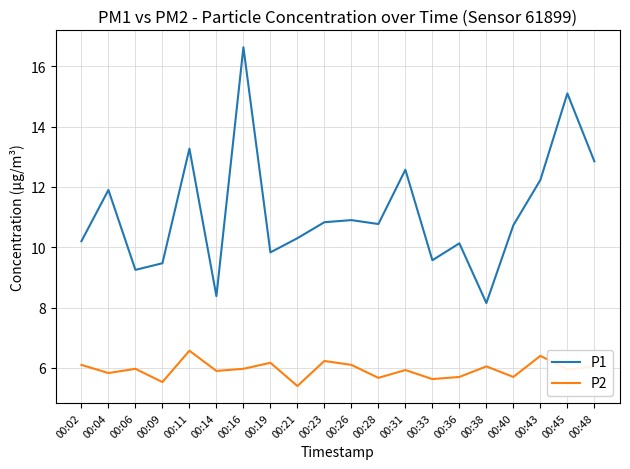

At which label does P1 reach its minimum?

00:38